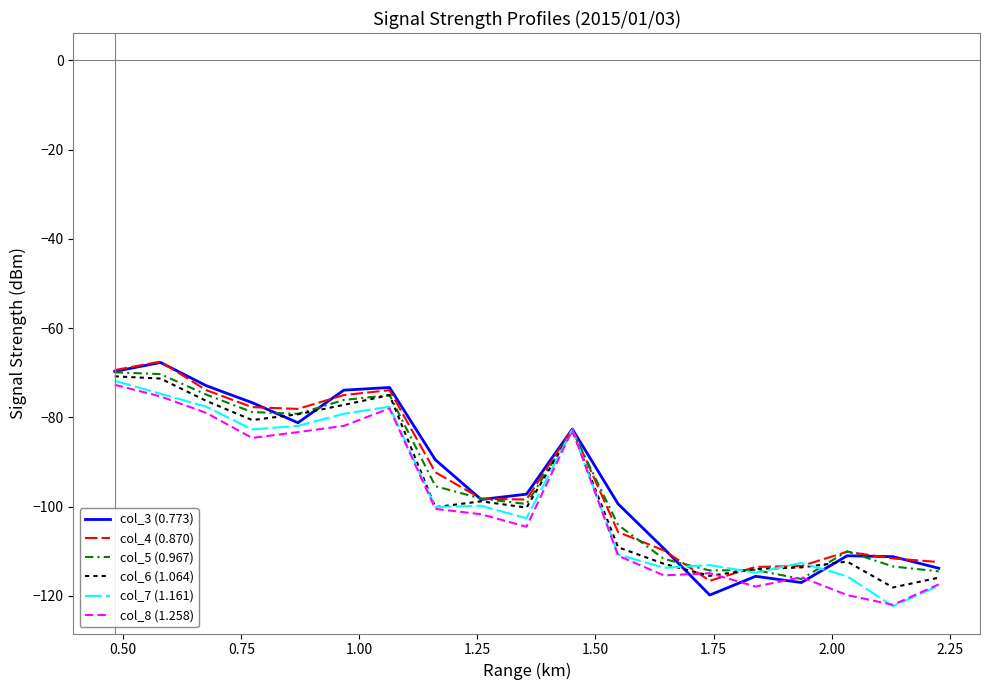

What is the minimum value shown in the chart?

-122.3